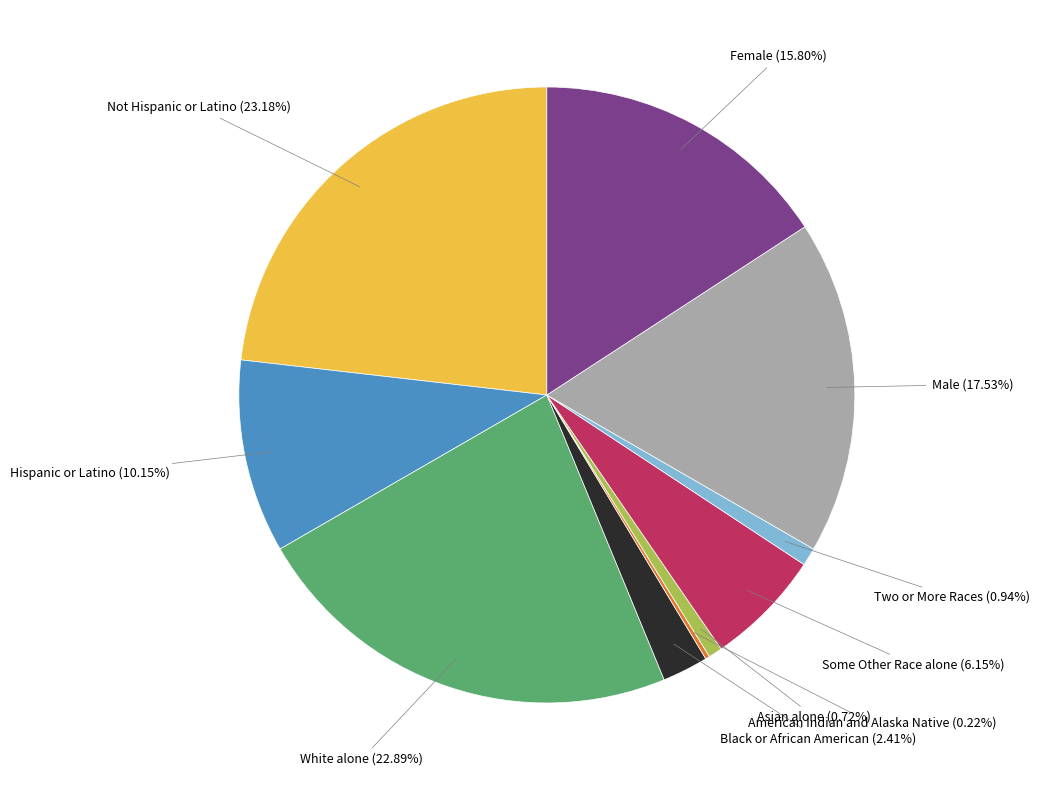

True or false: Not Hispanic or Latino accounts for 23% of the total.

True